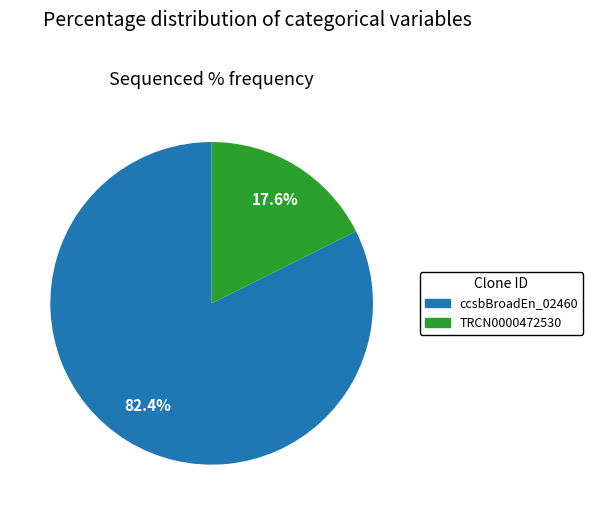

Is there a majority slice in this chart?

Yes